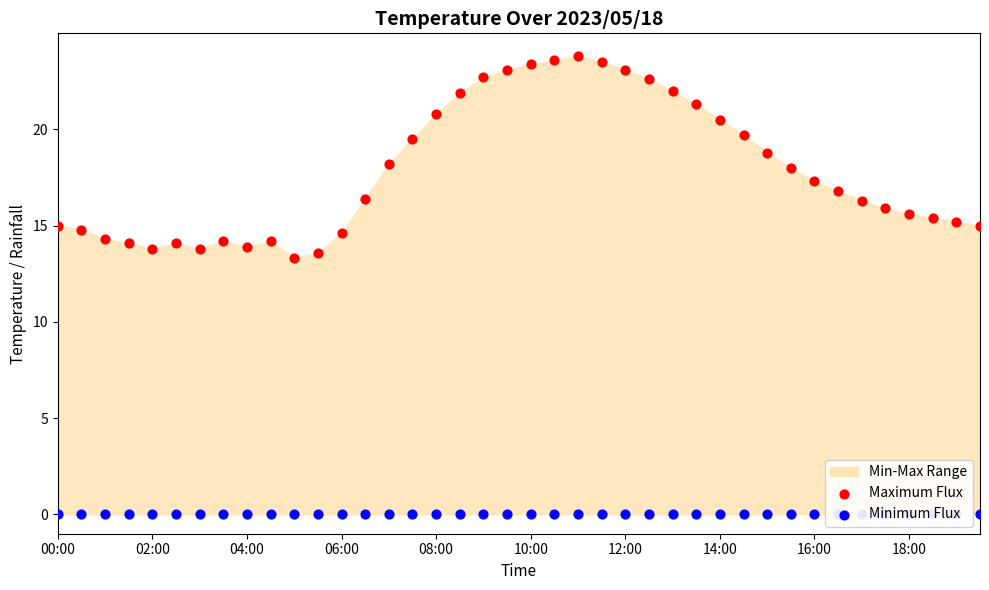

Which series contains the highest Y value?

Maximum Flux